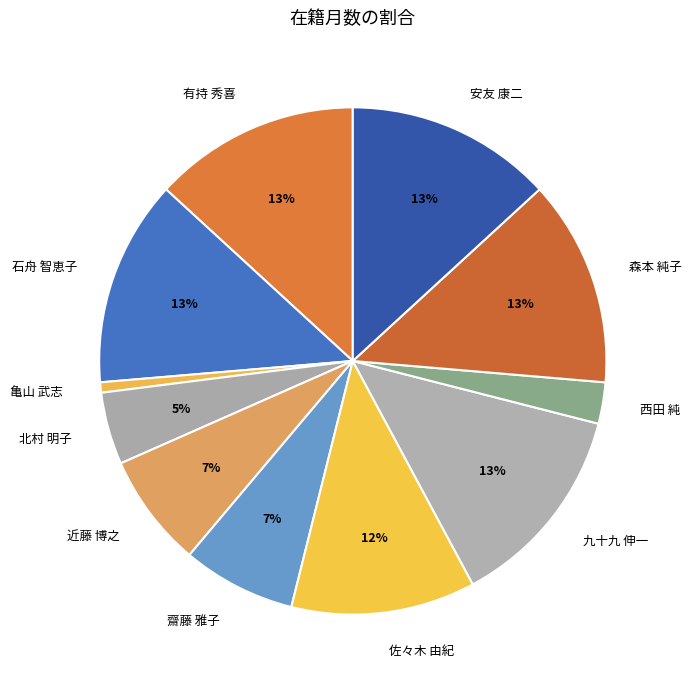

How many slices are in this pie chart?

11